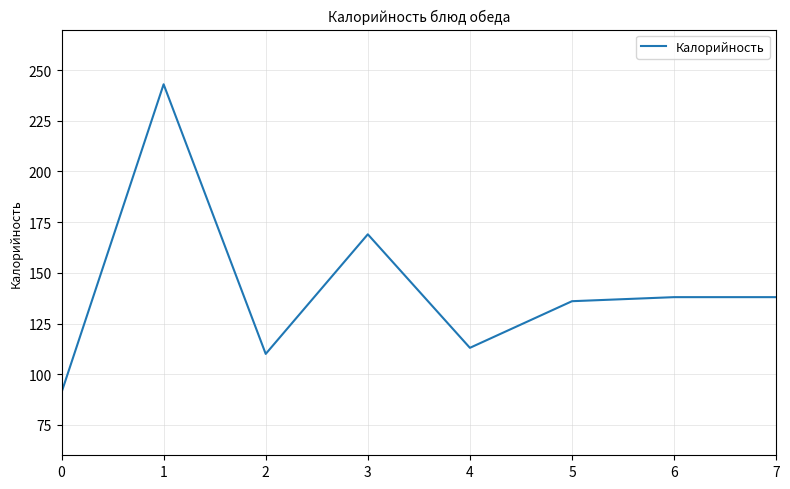

At which label does the data first exceed 138?

1